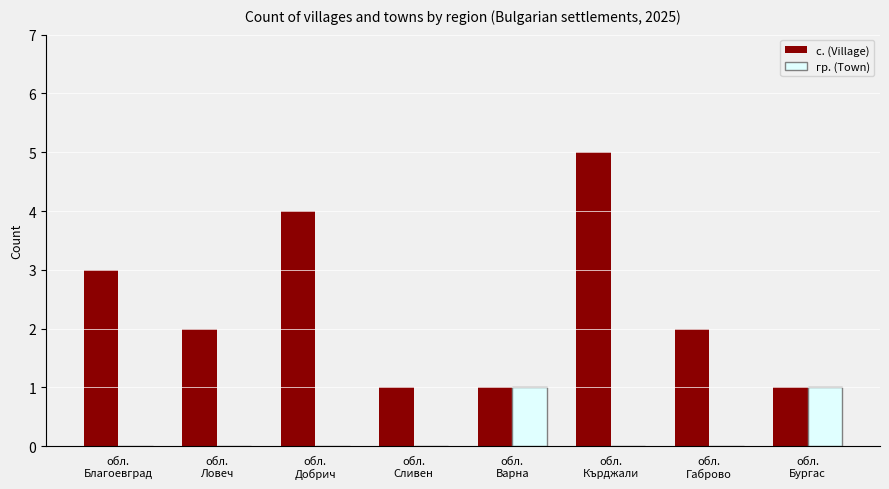

What is the greatest value displayed?

5